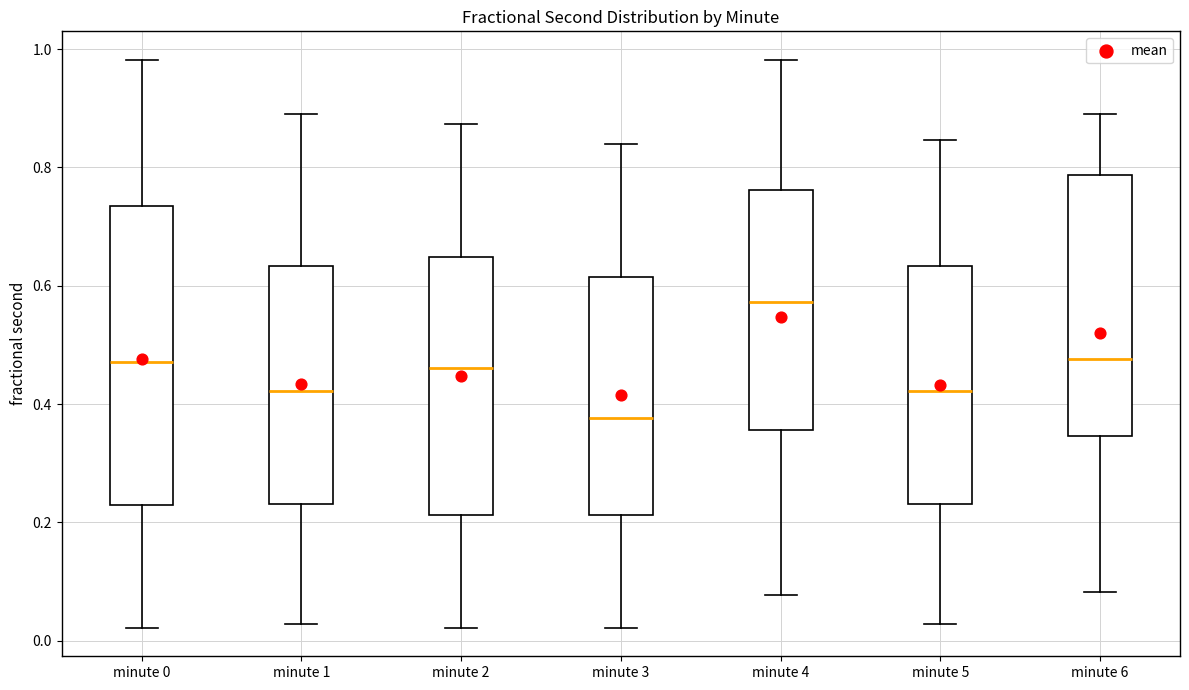

Comparing the boxes themselves (not the whiskers), which one is the tallest?

minute 0